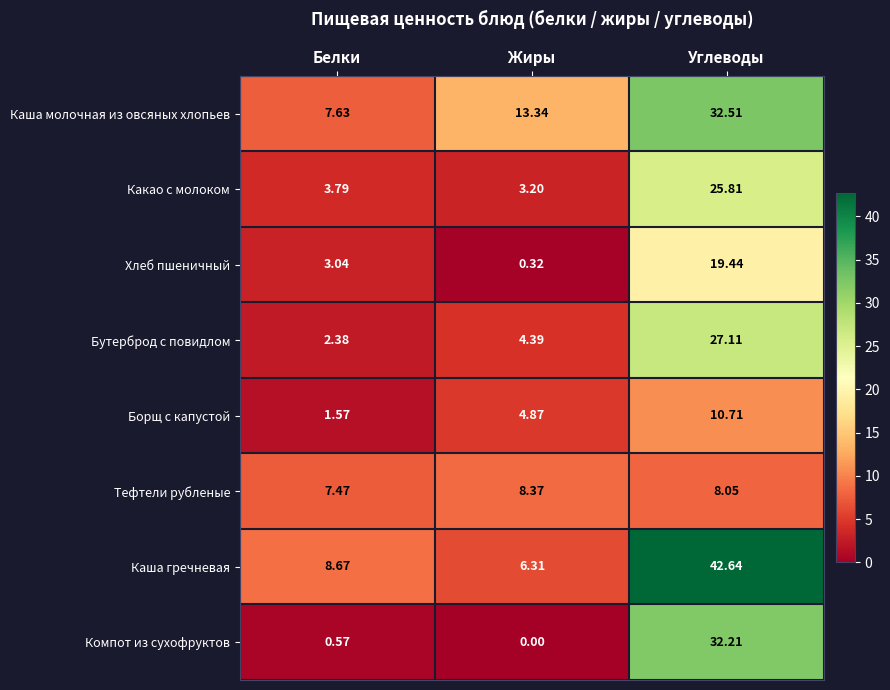

Is the value of Какао с молоком at Жиры greater than the value of Компот из сухофруктов at Углеводы?

No